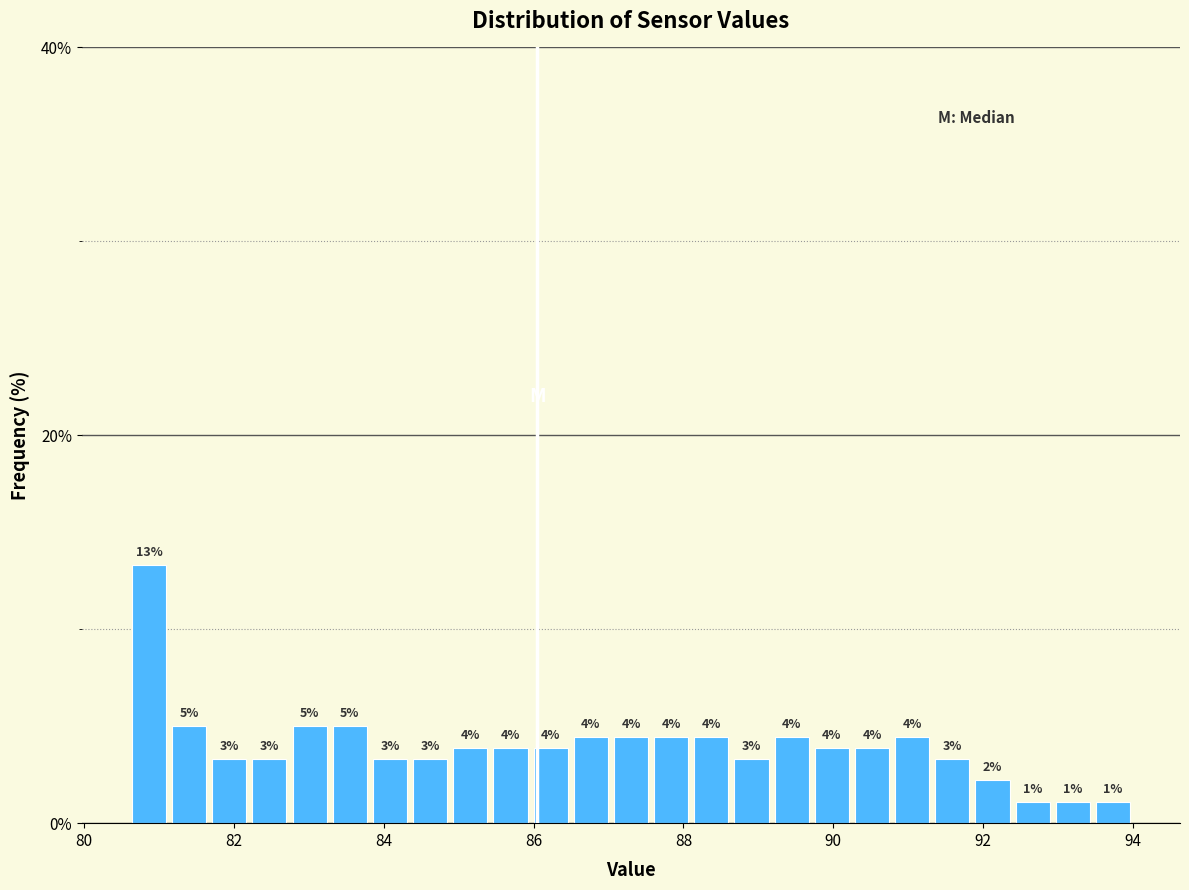

Around what value on the x-axis is the tallest bar? Give the approximate position of its centre, as read against the axis.

80.8